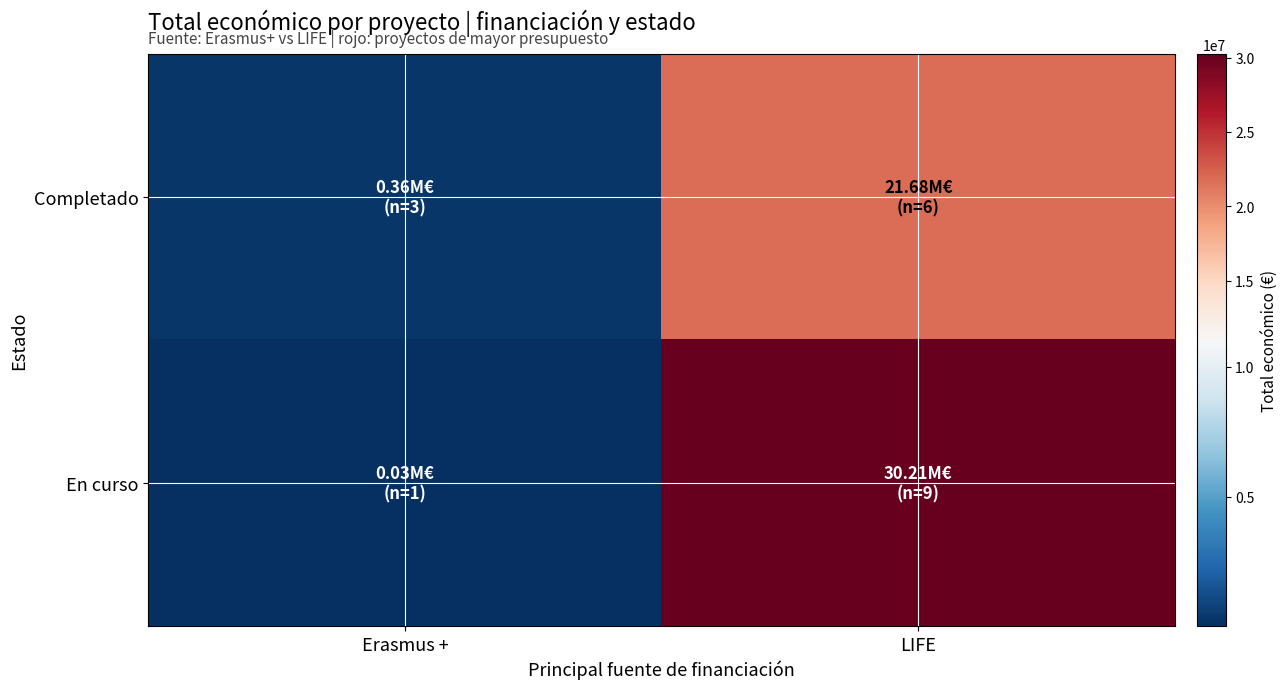

What is the smallest value displayed?

32242